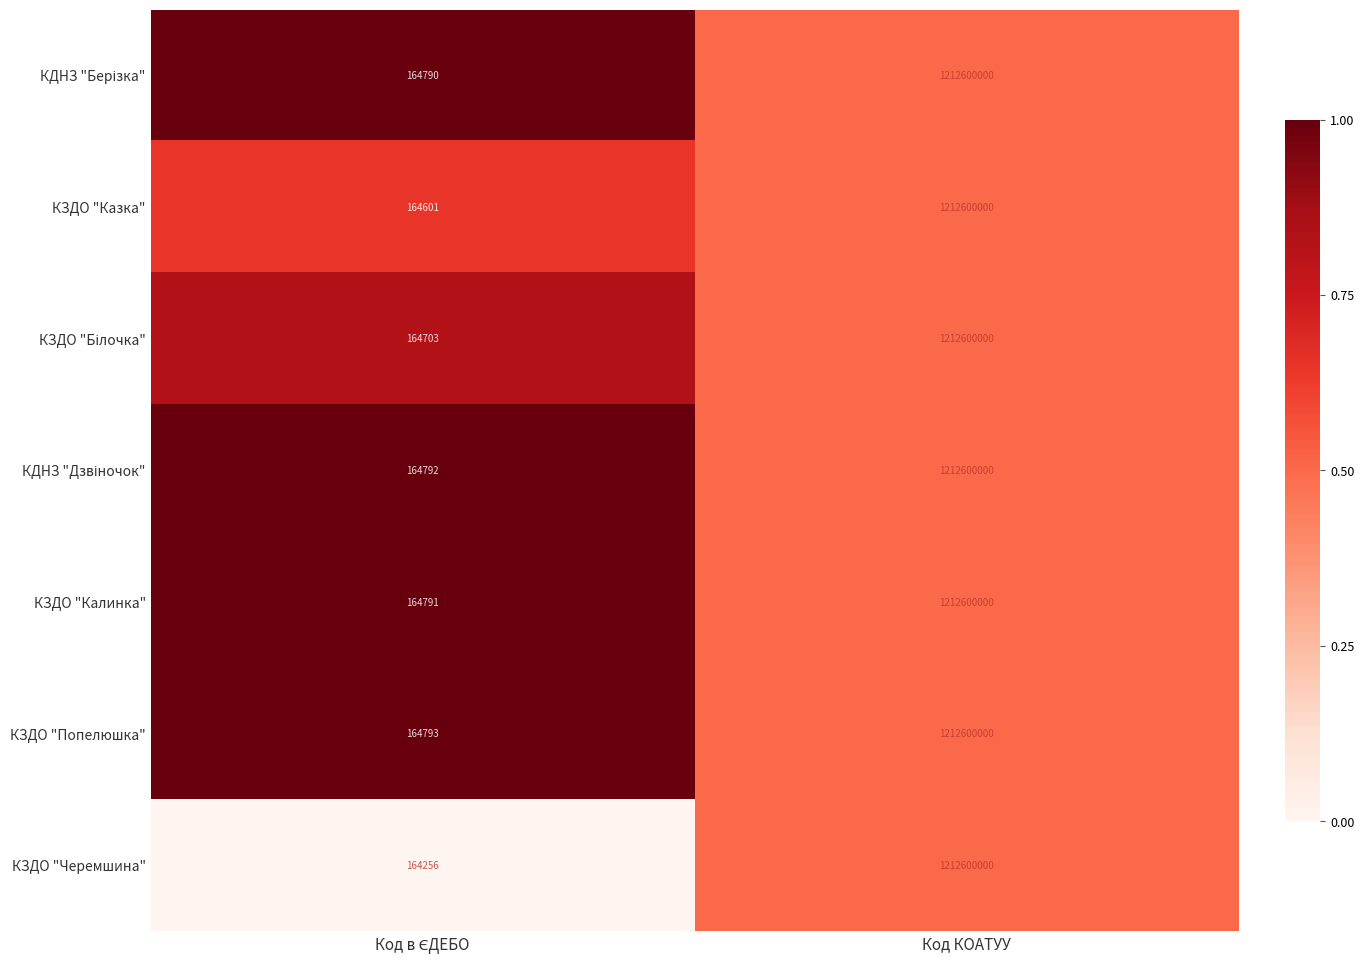

Which series has the largest range (max minus min)?

КЗДО "Черемшина"